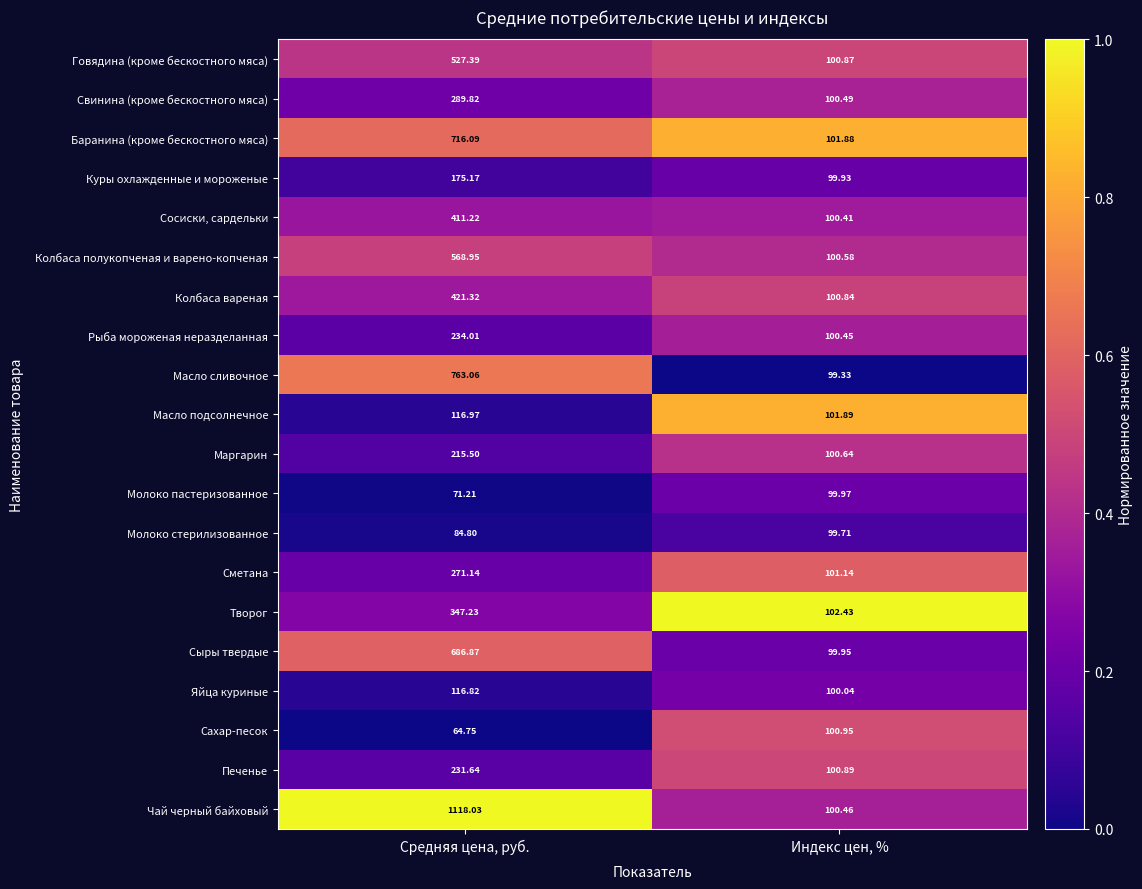

At which label does Творог first exceed 347?

Средняя цена, руб.